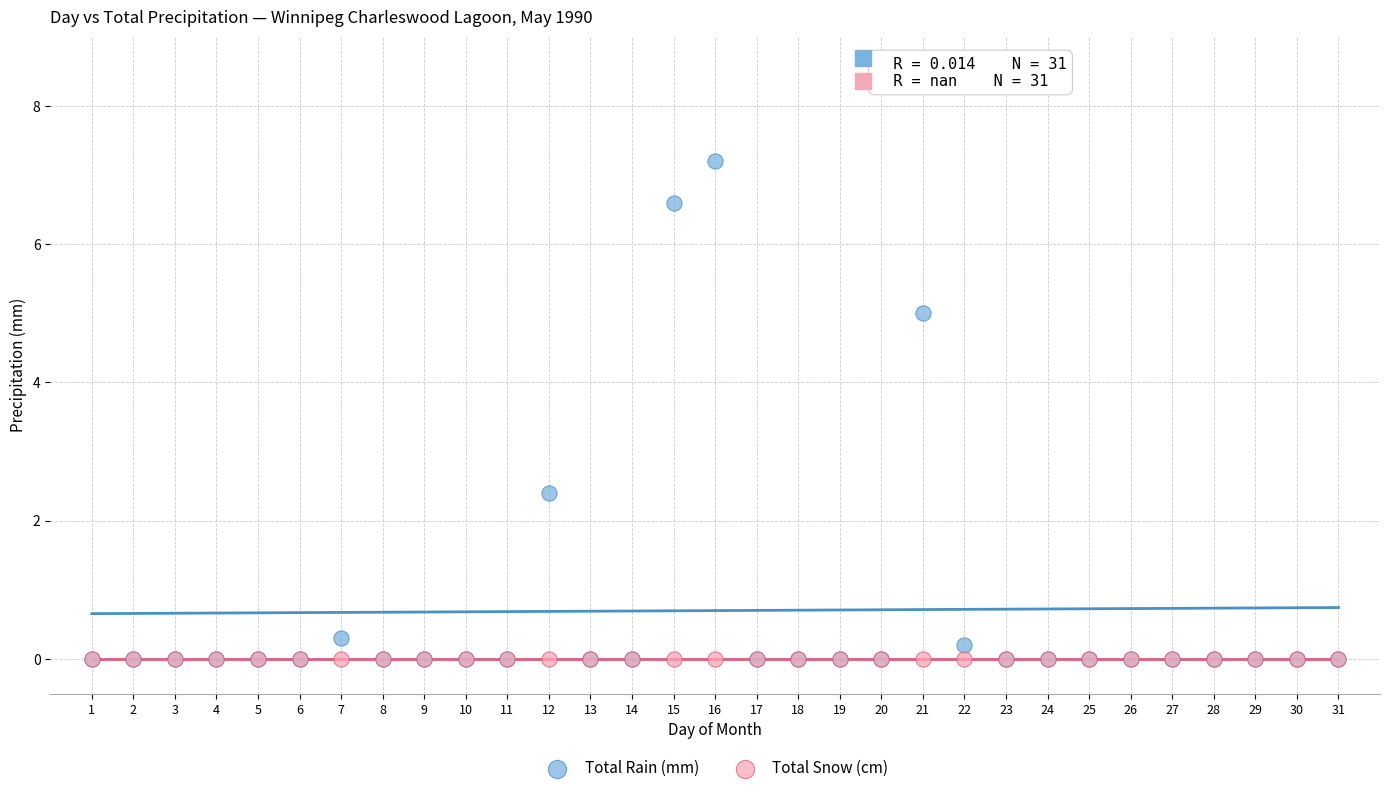

In the Total Rain (mm) series, what Y value is closest to 3?

2.4